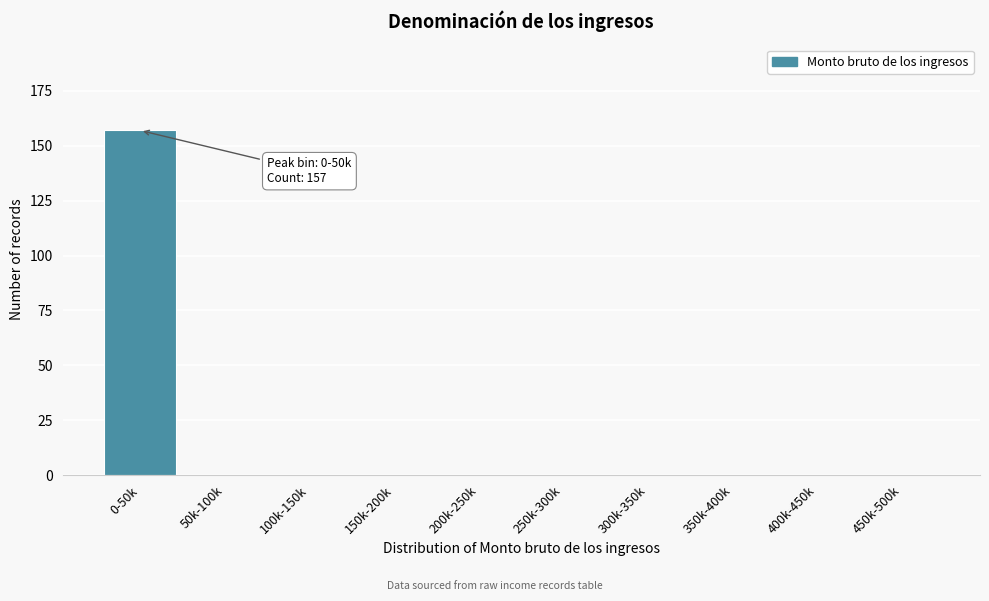

Reading left to right, what are all the values shown in this chart?

0-50k=157	50k-100k=0	100k-150k=0	150k-200k=0	200k-250k=0	250k-300k=0	300k-350k=0	350k-400k=0	400k-450k=0	450k-500k=0